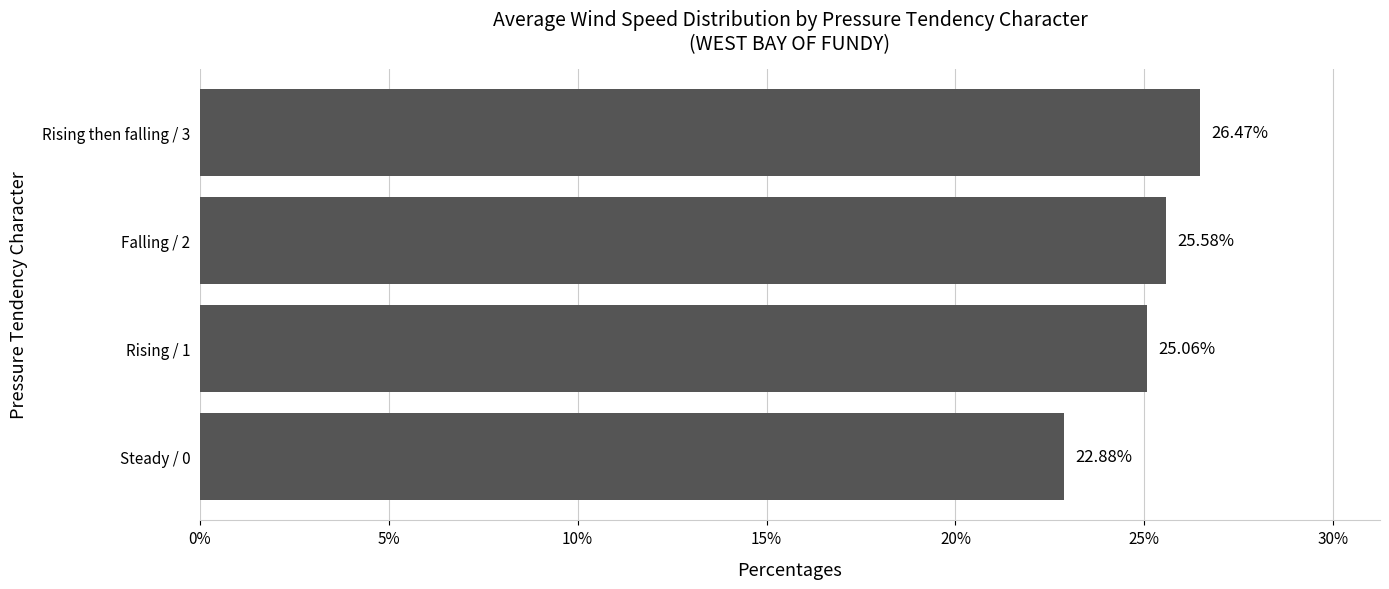

Which label corresponds to the largest value in the chart?

Rising then falling / 3